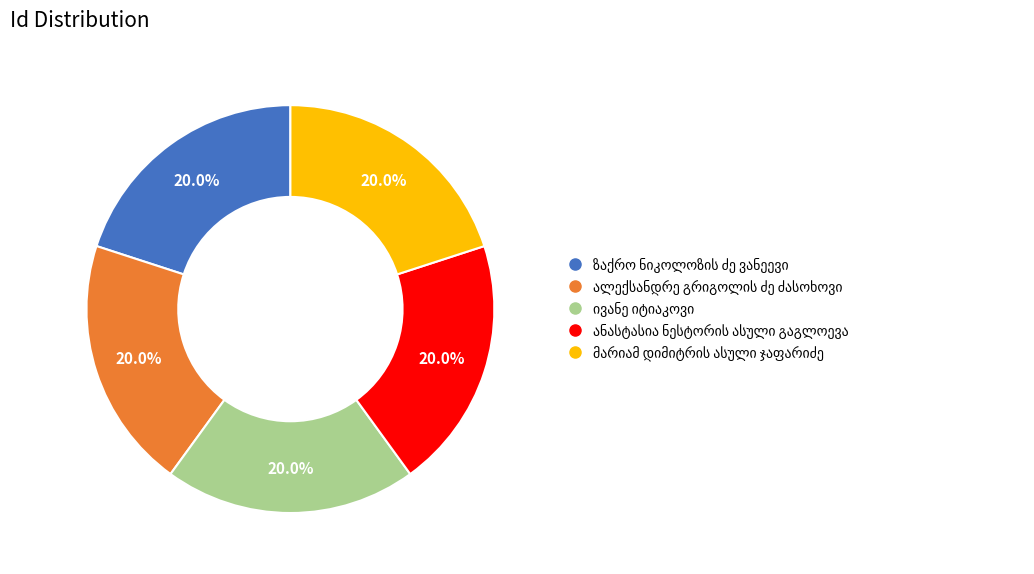

How many segments does this pie chart have?

5